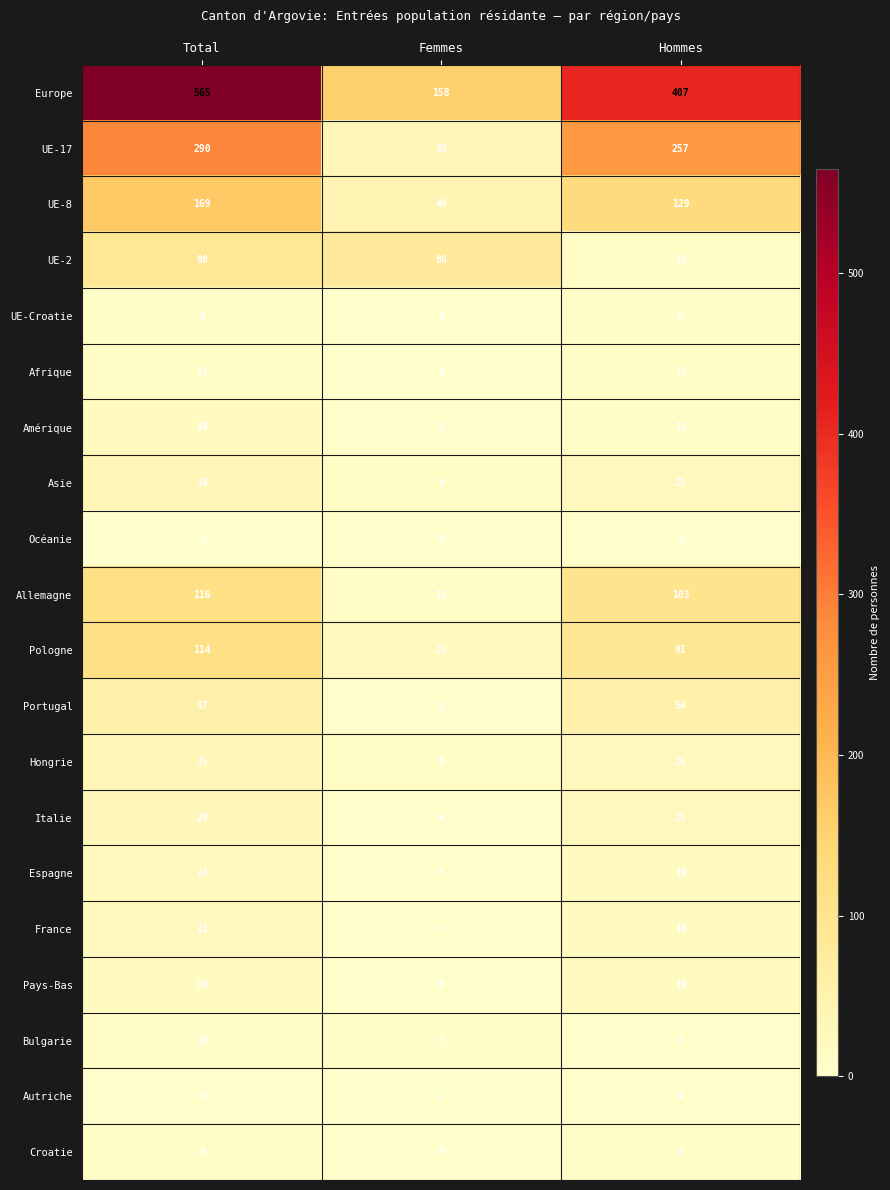

Which series has the largest range (max minus min)?

Europe